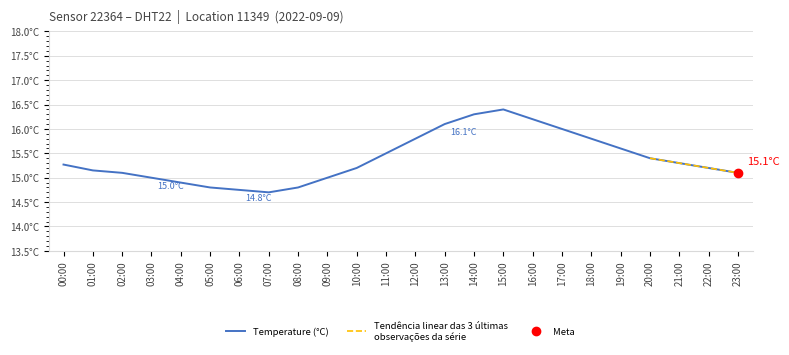

Rank the categories by value from lowest to highest.

07:00, 06:00, 05:00, 08:00, 04:00, 03:00, 09:00, 02:00, 23:00, 01:00, 10:00, 22:00, 00:00, 21:00, 20:00, 11:00, 19:00, 12:00, 18:00, 17:00, 13:00, 16:00, 14:00, 15:00